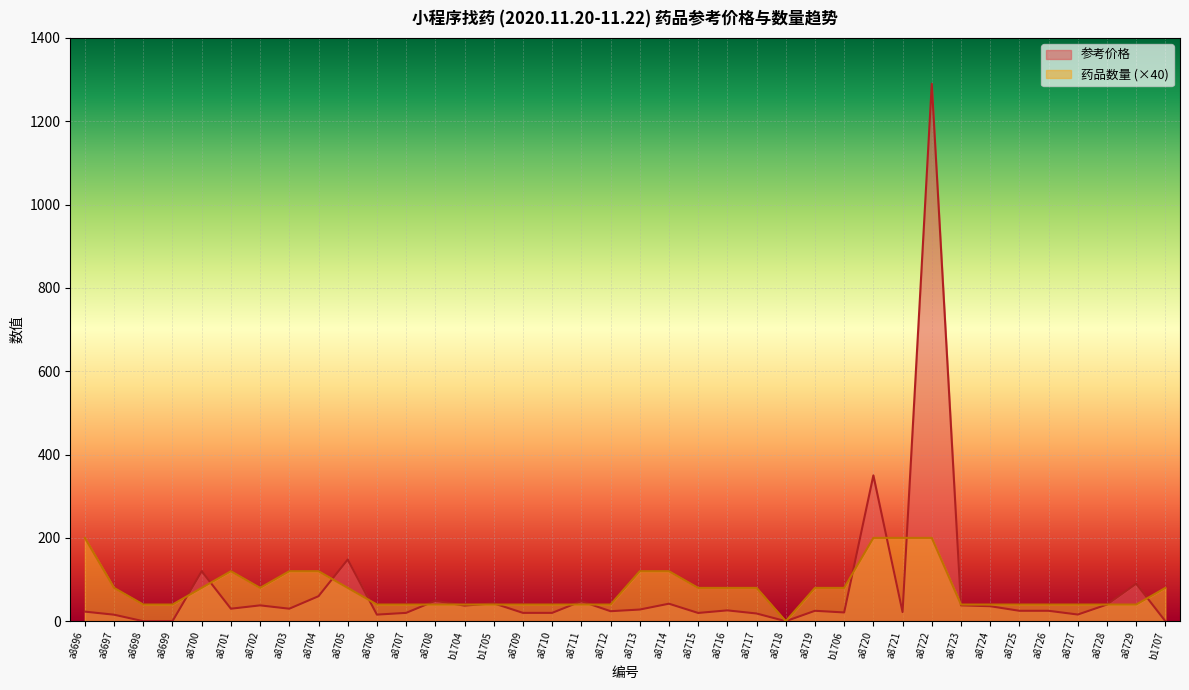

Which has a higher value, a8712 or a8697?

a8712